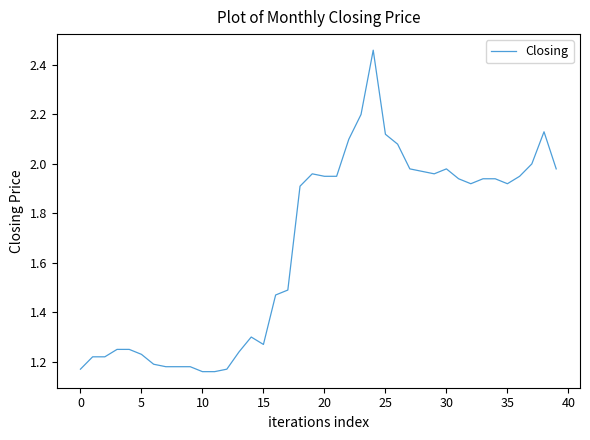

True or false: the data shows 2.7 at 30.

False